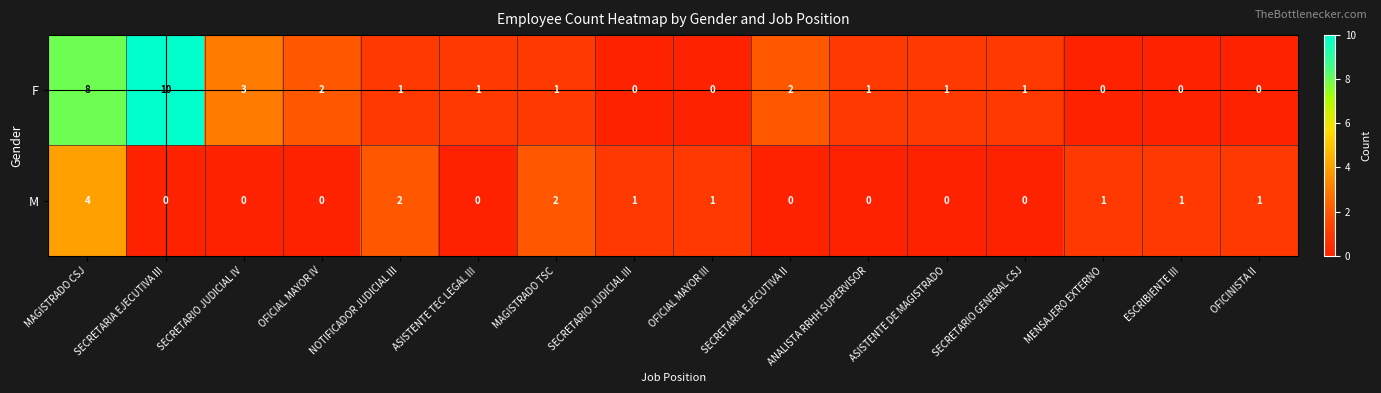

The value of F at MENSAJERO EXTERNO is 0. True or false?

True